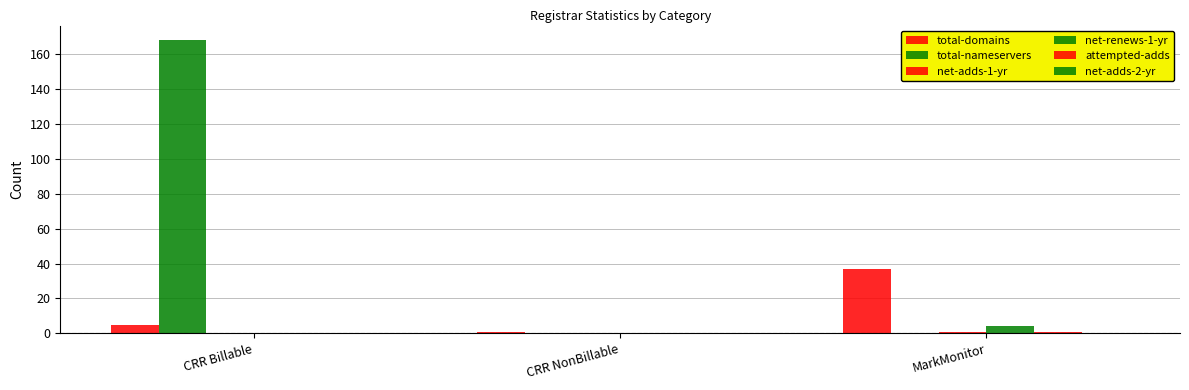

Reading right to left, extract all data points from this chart.

total-domains: MarkMonitor=37	CRR NonBillable=1	CRR Billable=5
total-nameservers: MarkMonitor=0	CRR NonBillable=0	CRR Billable=168
net-adds-1-yr: MarkMonitor=1	CRR NonBillable=0	CRR Billable=0
net-renews-1-yr: MarkMonitor=4	CRR NonBillable=0	CRR Billable=0
attempted-adds: MarkMonitor=1	CRR NonBillable=0	CRR Billable=0
net-adds-2-yr: MarkMonitor=0	CRR NonBillable=0	CRR Billable=0